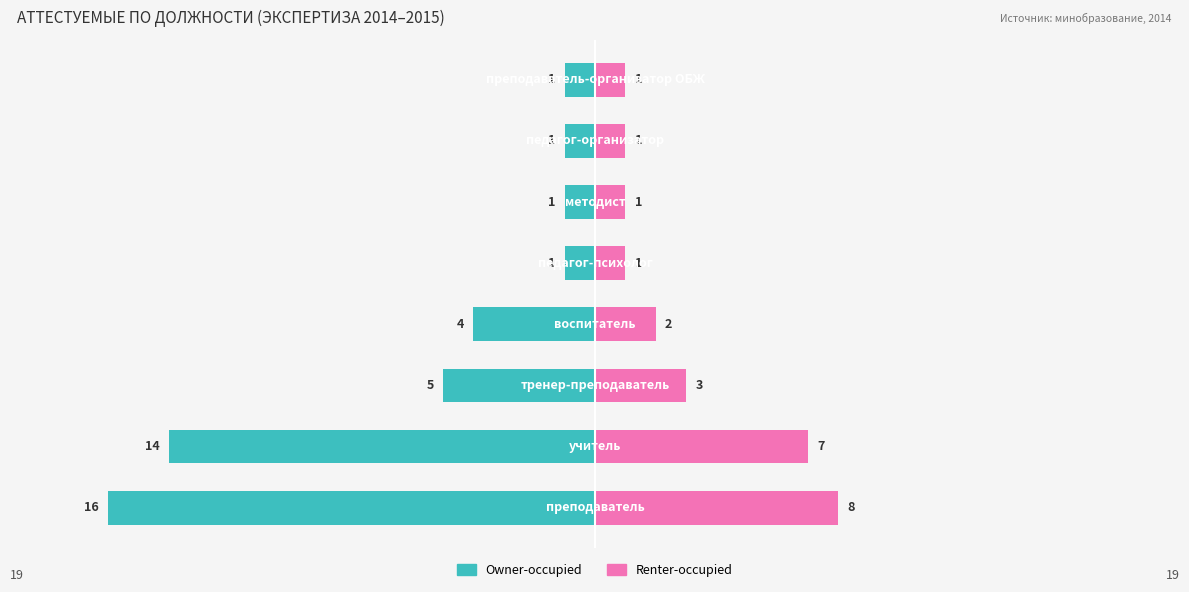

Rank the categories by Renter-occupied value from lowest to highest.

4, 5, 6, 7, 3, 2, 1, 0